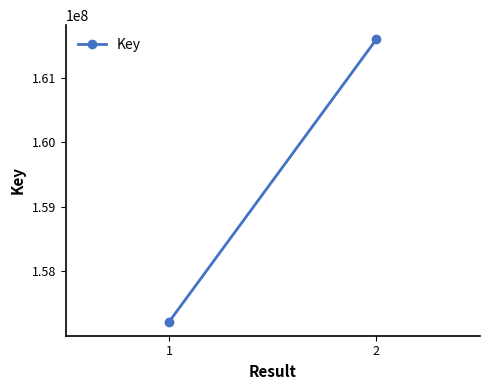

What is the value of the 2nd point from the left?

161596558